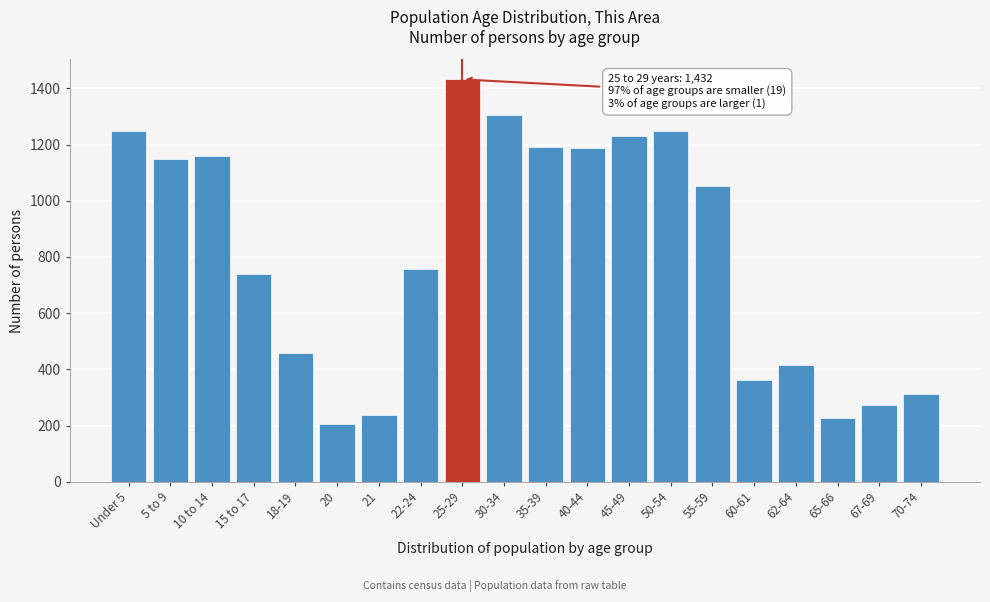

What is the difference between the maximum and minimum values?

1225